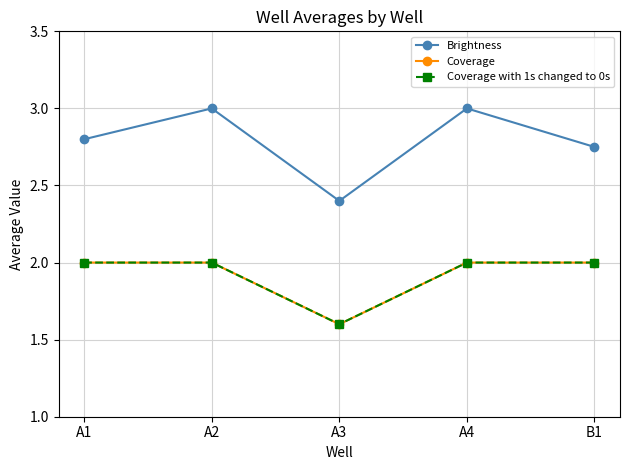

Does the chart have visible grid lines?

Yes